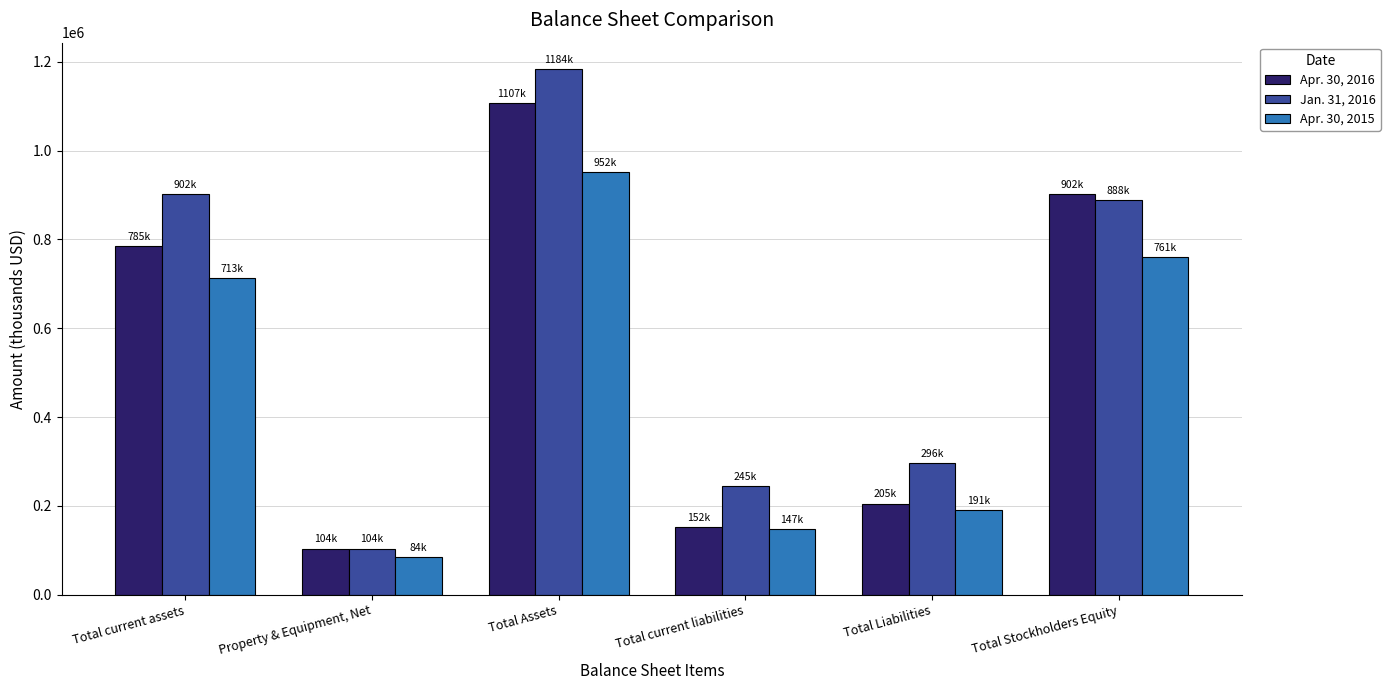

Reading right to left, extract all data points from this chart.

Apr. 30, 2016: 901651	205030	151848	1106681	103715	785358
Jan. 31, 2016: 888127	295943	244804	1184070	103579	902440
Apr. 30, 2015: 761155	190895	147156	952050	84397	712617